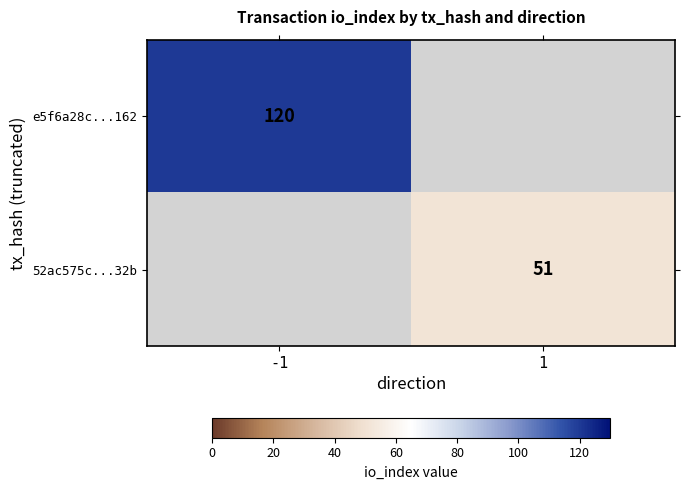

Is it true that e5f6a28c...162 equals 56 at -1?

False